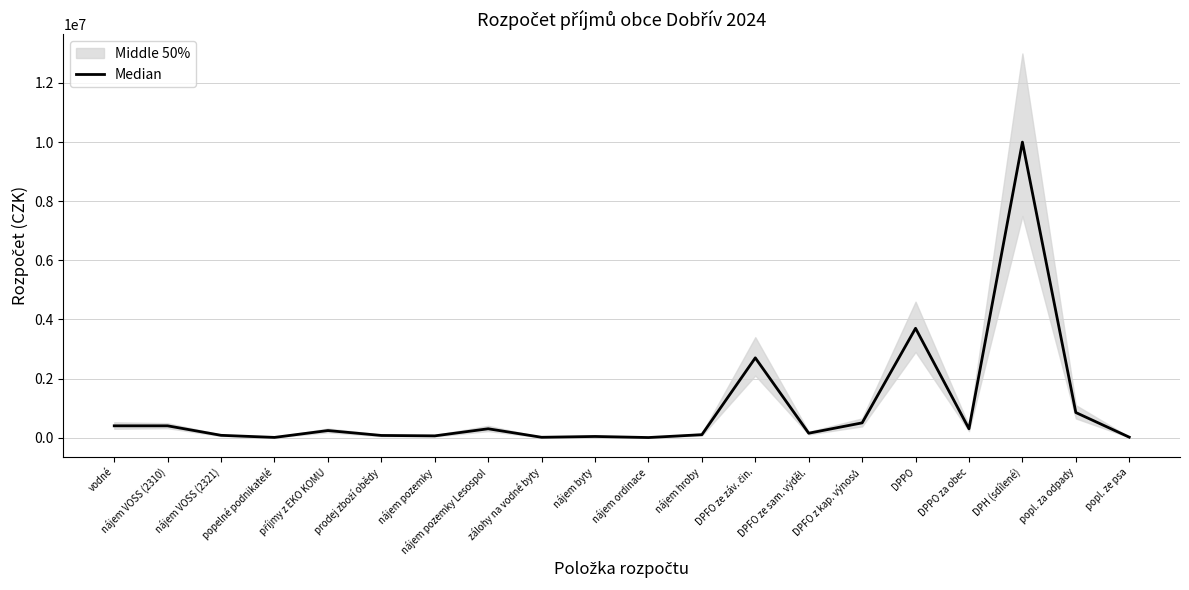

At which category does the chart reach its minimum across all series?

nájem ordinace